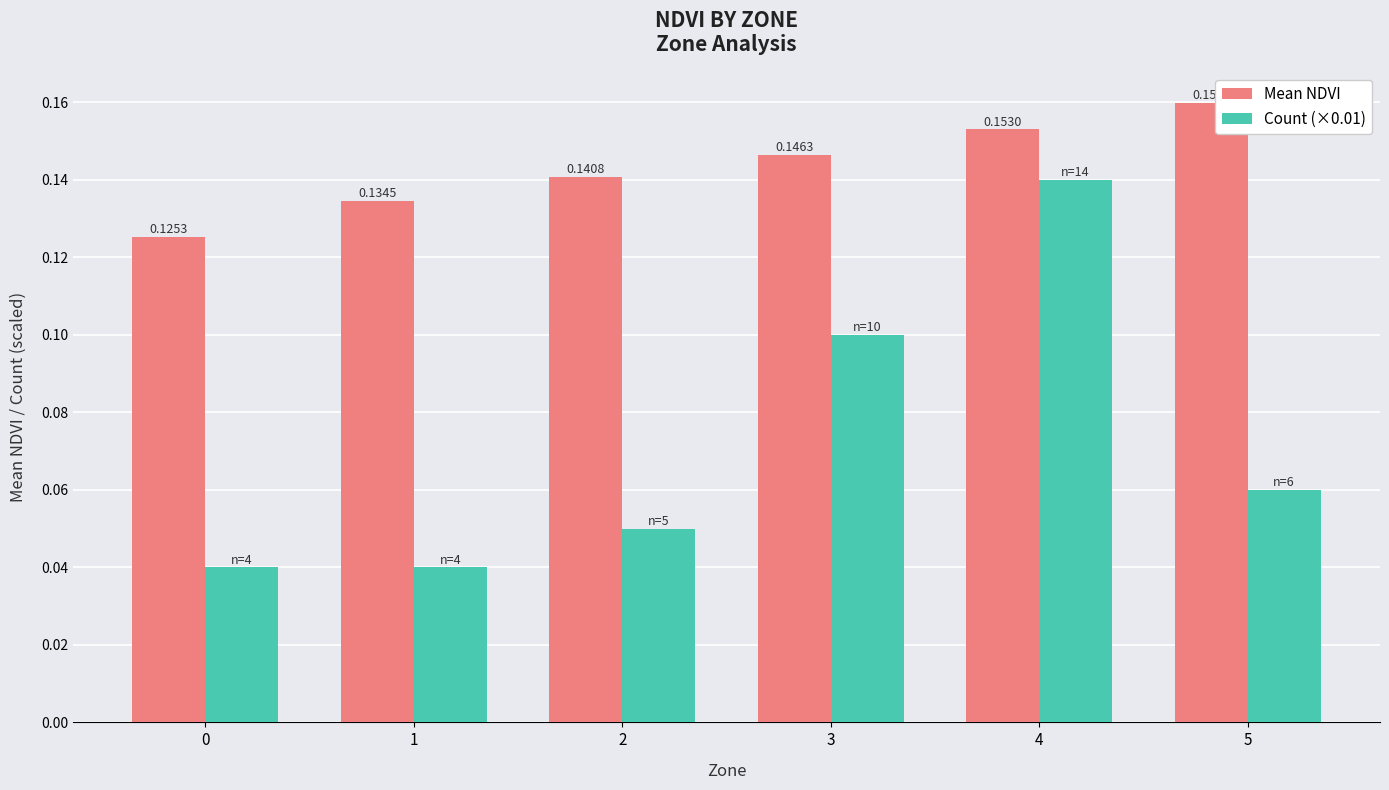

What is the sum of all Count (×0.01) values?

0.4